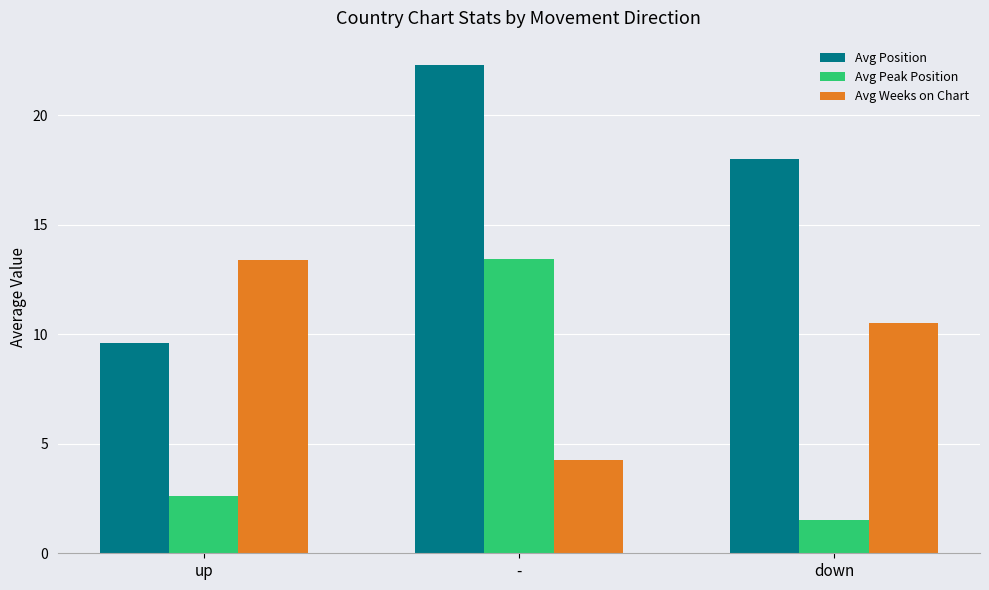

What position from the right is up?

3